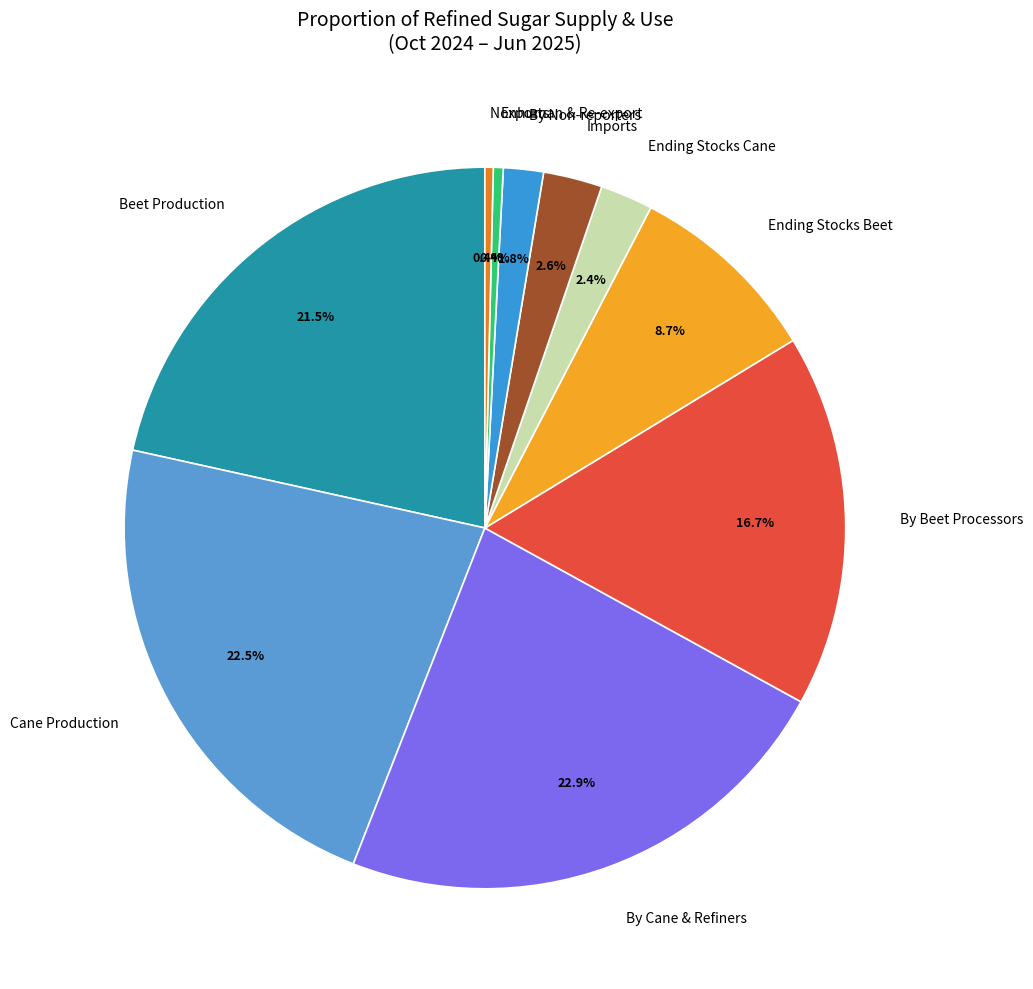

Is there a majority slice in this chart?

No